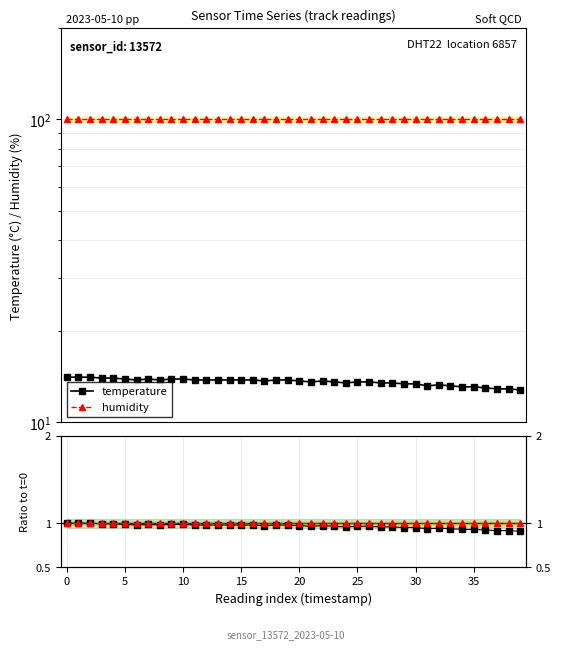

Reading left to right, extract all data points from this chart.

temperature: 14.1	14.1	14.1	14.0	14.0	13.9	13.8	13.9	13.8	13.9	13.9	13.8	13.8	13.8	13.8	13.8	13.8	13.7	13.8	13.8	13.7	13.6	13.7	13.6	13.5	13.6	13.6	13.5	13.5	13.4	13.4	13.2	13.3	13.2	13.1	13.1	13.0	12.9	12.9	12.8
humidity: 99.9	99.9	99.9	99.9	99.9	99.9	99.9	99.9	99.9	99.9	99.9	99.9	99.9	99.9	99.9	99.9	99.9	99.9	99.9	99.9	99.9	99.9	99.9	99.9	99.9	99.9	99.9	99.9	99.9	99.9	99.9	99.9	99.9	99.9	99.9	99.9	99.9	99.9	99.9	99.9
temperature ratio: 1.0	1.0	1.0	1.0	1.0	1.0	1.0	1.0	1.0	1.0	1.0	1.0	1.0	1.0	1.0	1.0	1.0	1.0	1.0	1.0	1.0	1.0	1.0	1.0	1.0	1.0	1.0	1.0	1.0	1.0	1.0	0.9	0.9	0.9	0.9	0.9	0.9	0.9	0.9	0.9
humidity ratio: 1.0	1.0	1.0	1.0	1.0	1.0	1.0	1.0	1.0	1.0	1.0	1.0	1.0	1.0	1.0	1.0	1.0	1.0	1.0	1.0	1.0	1.0	1.0	1.0	1.0	1.0	1.0	1.0	1.0	1.0	1.0	1.0	1.0	1.0	1.0	1.0	1.0	1.0	1.0	1.0